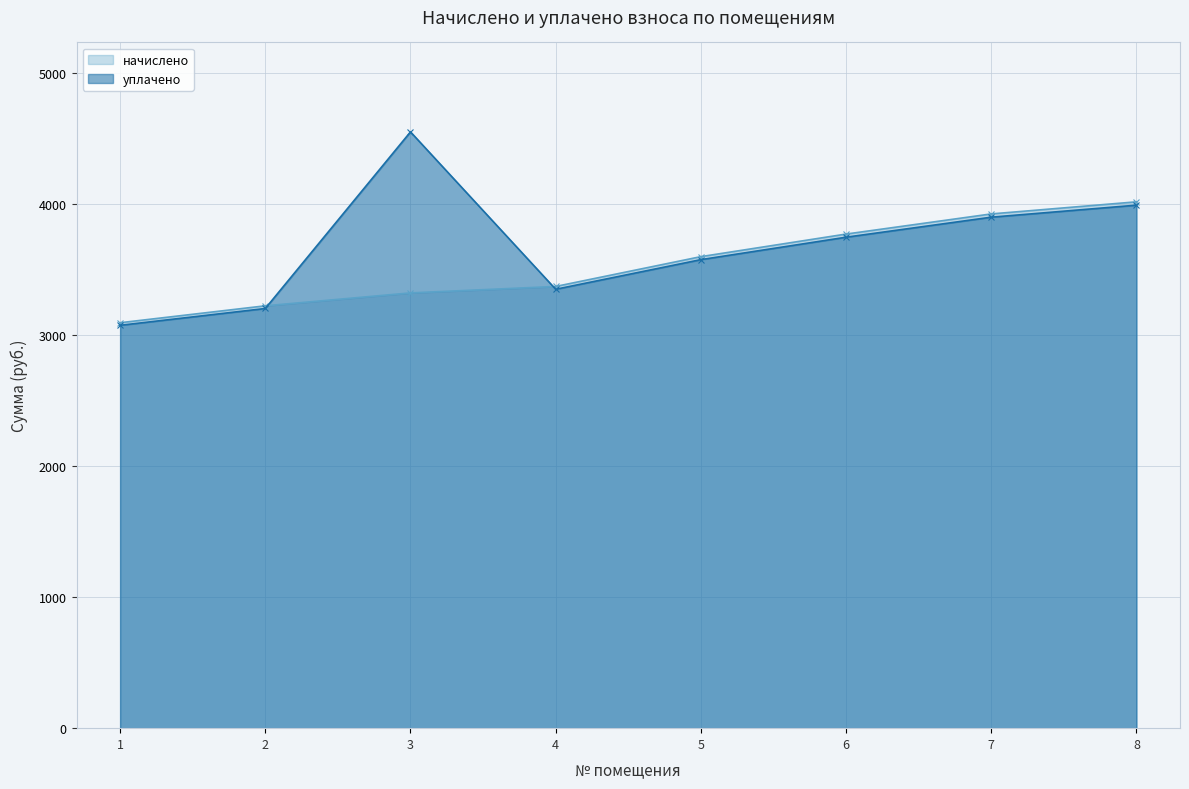

Which series ends up on top after the final intersection of начислено and уплачено?

начислено